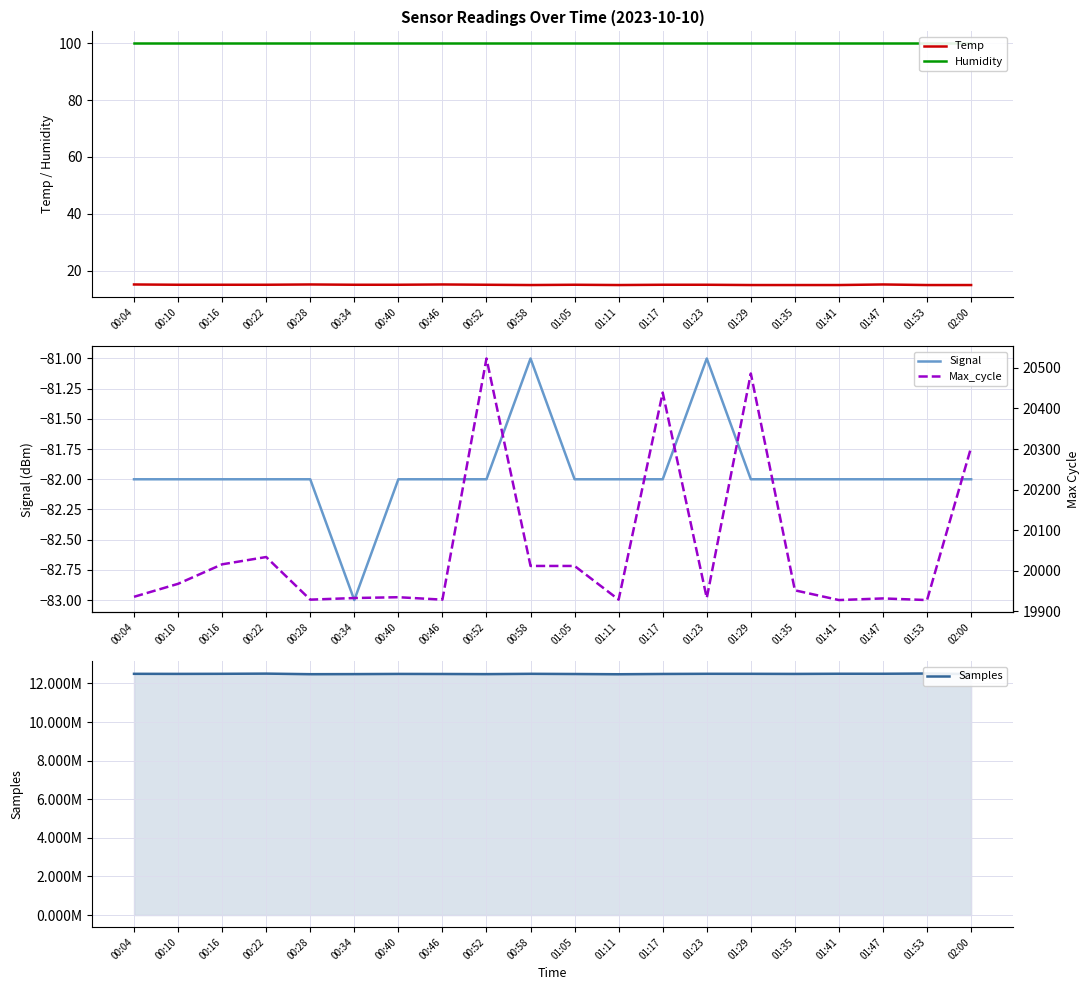

What is the difference between the Temp values at 00:22 and 02:00?

0.1